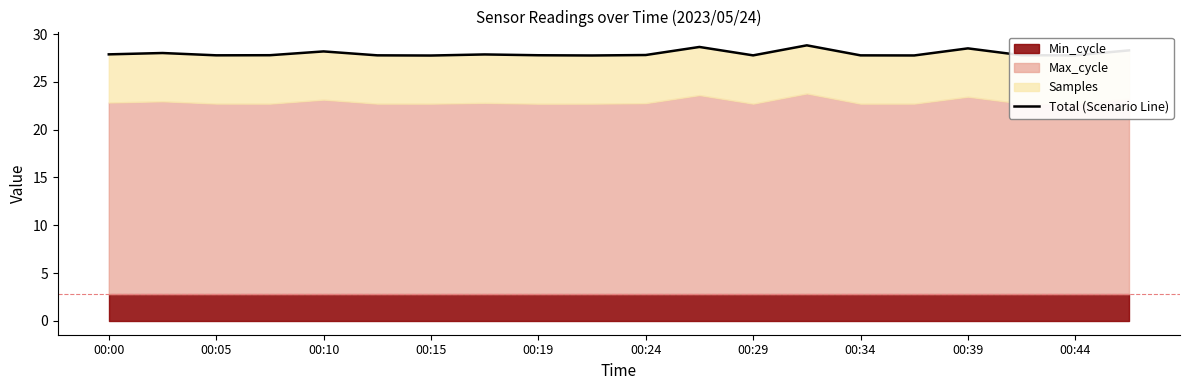

Which label corresponds to the smallest value in the chart?

00:15